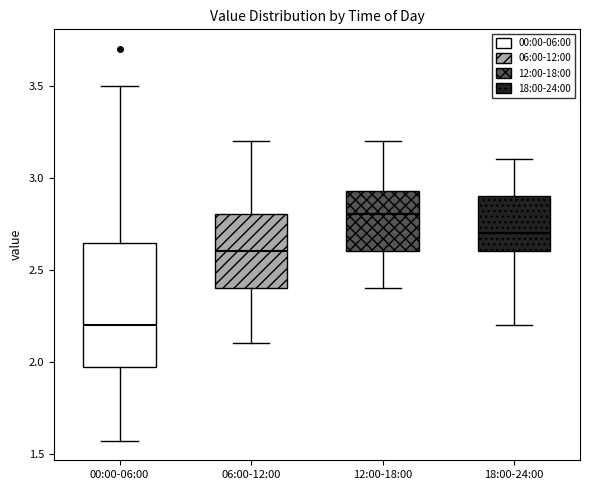

Which box's median line is the highest?

12:00-18:00